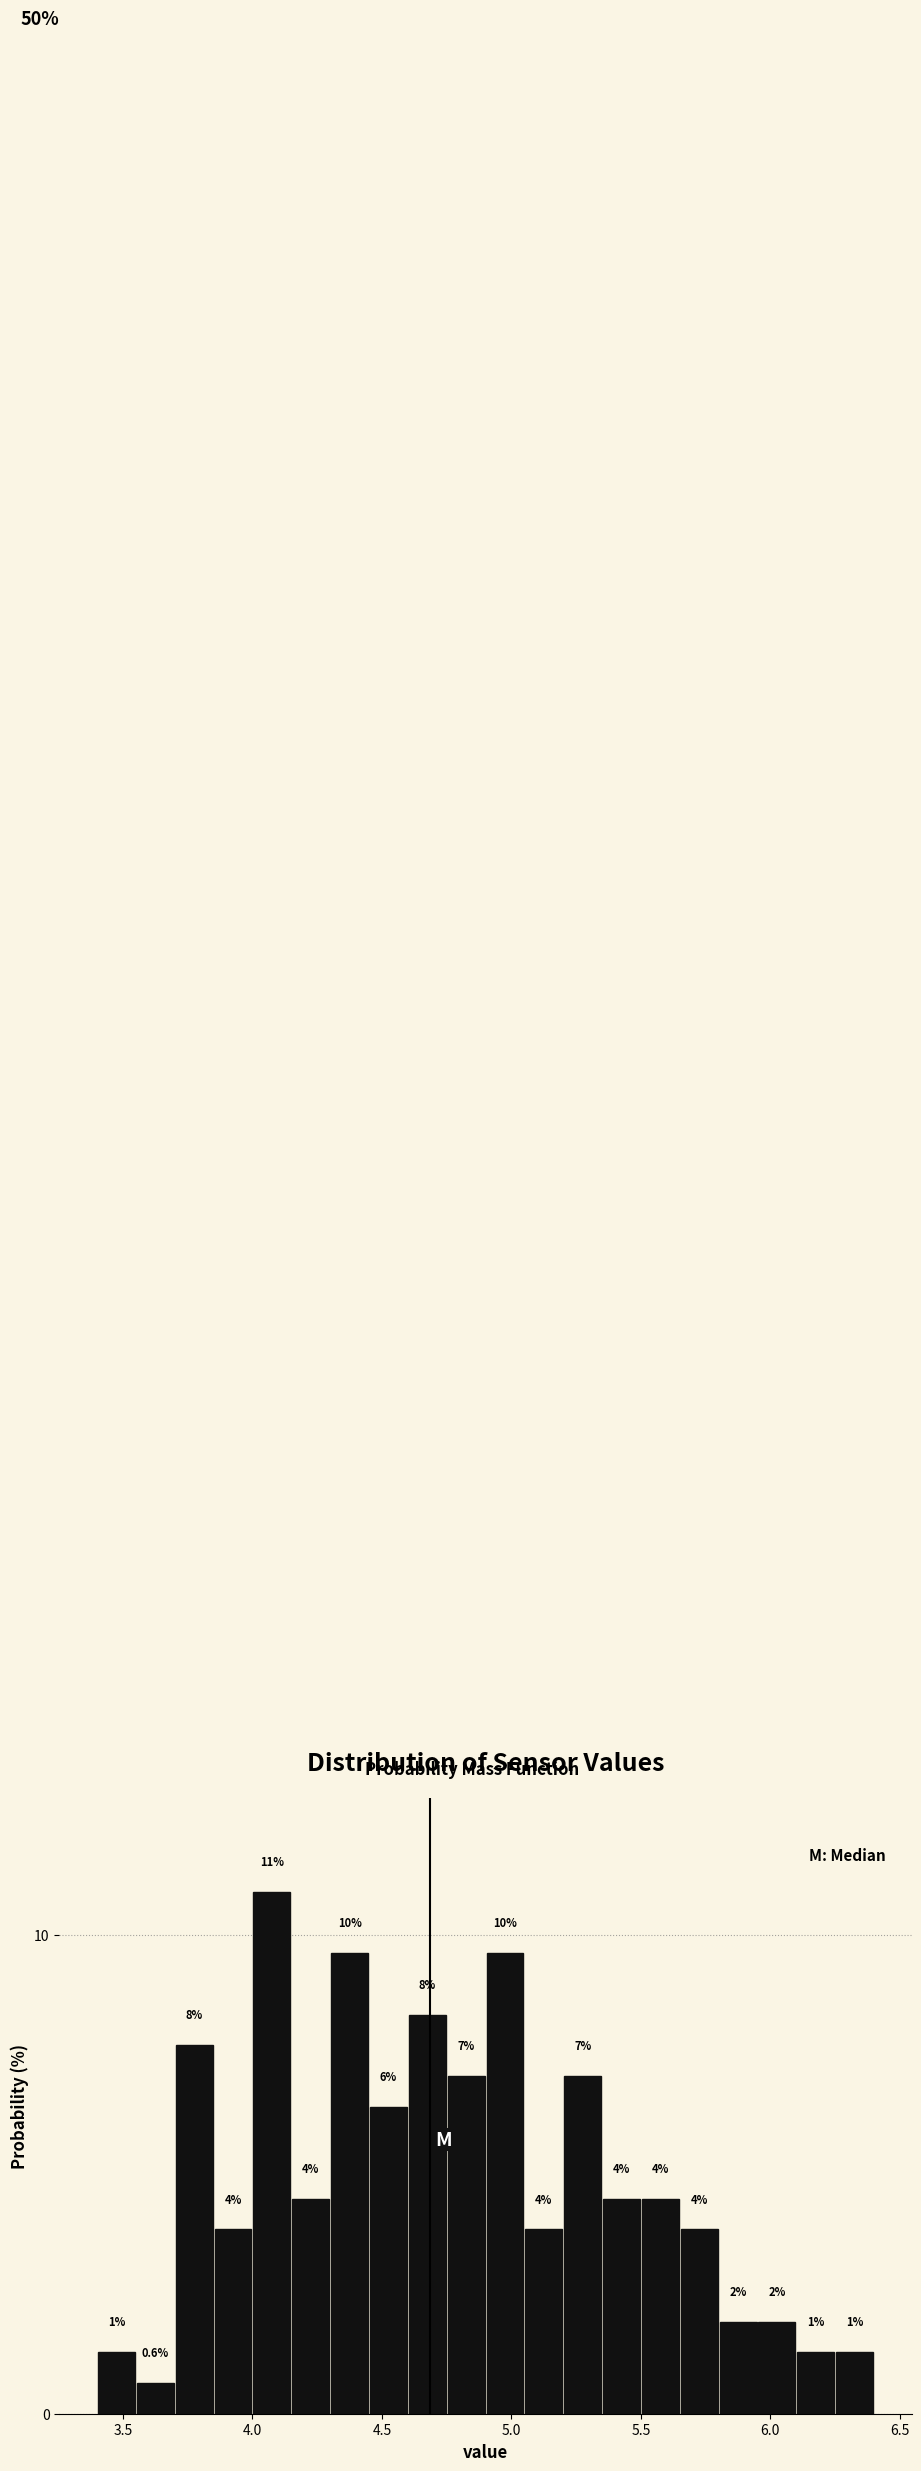

Read against the x-axis, roughly where is the centre of the tallest bar?

4.10